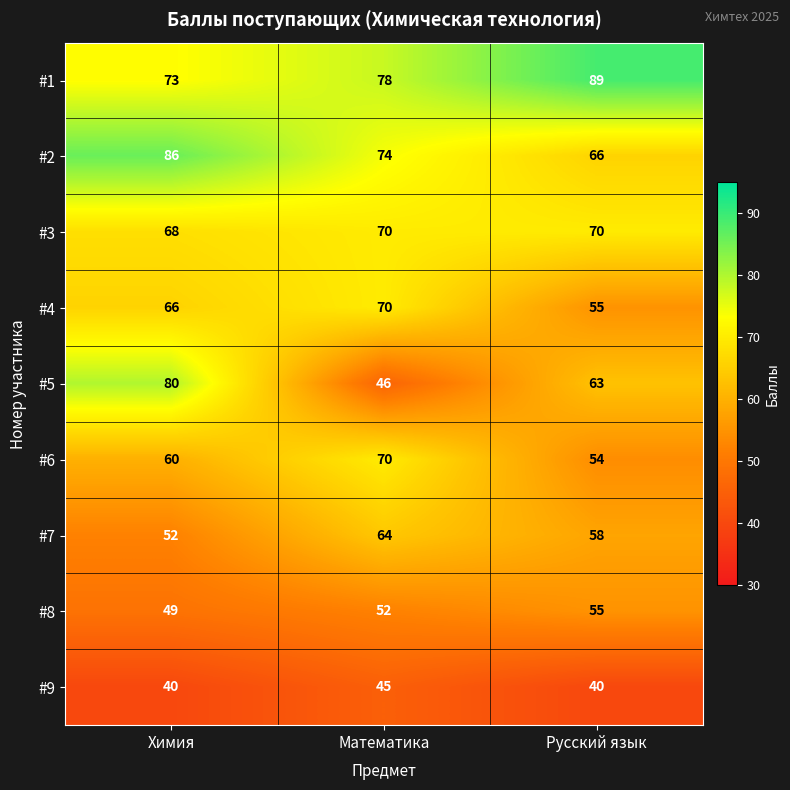

At how many categories does at least one series exceed 73?

3